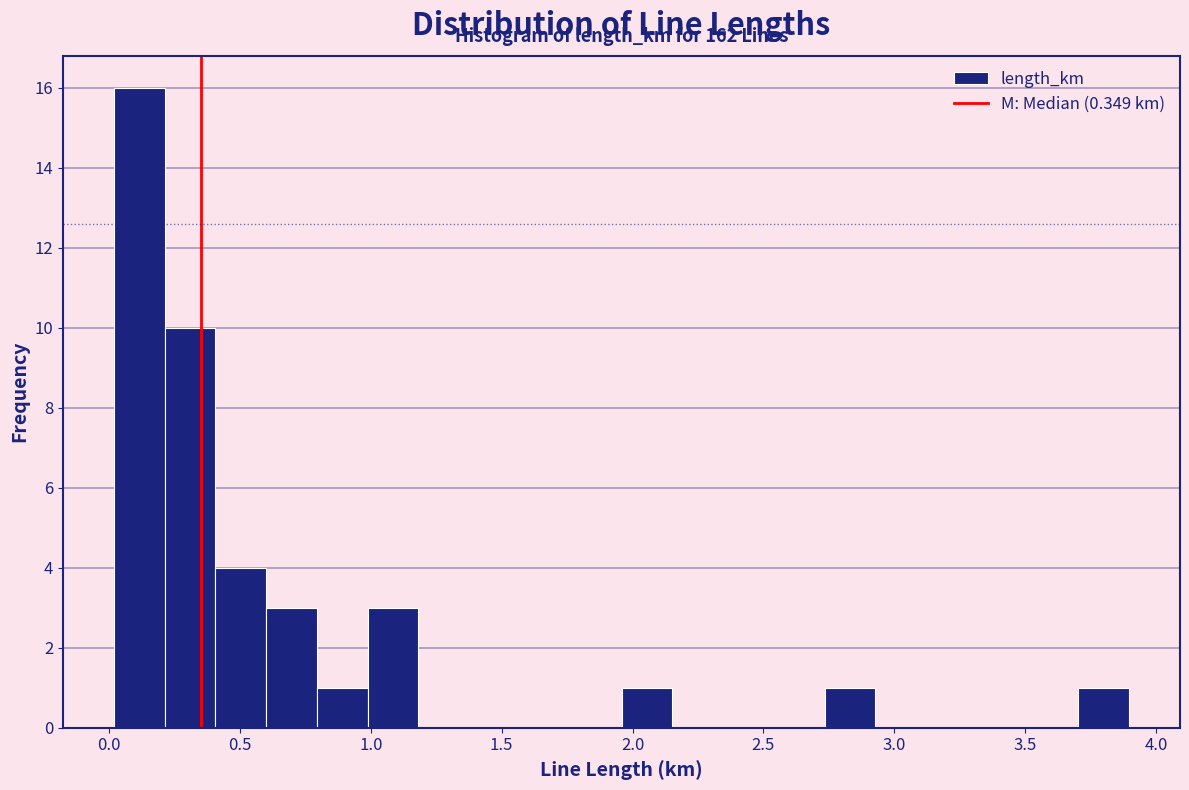

Around what value on the x-axis is the tallest bar? Give the approximate position of its centre, as read against the axis.

0.10